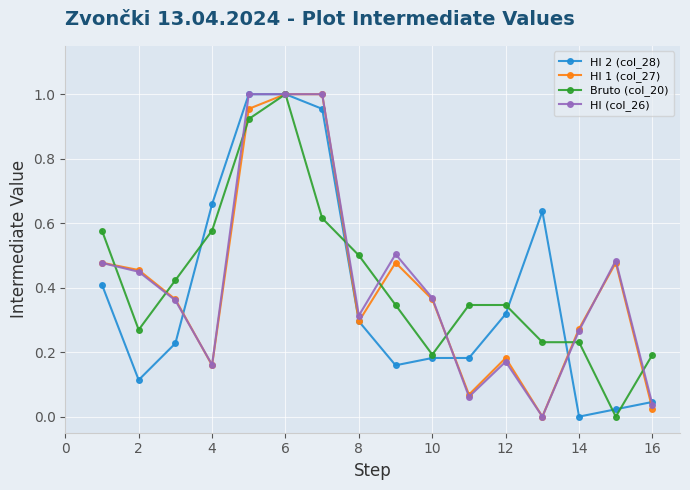

True or false: HI 2 (col_28) has more than 0 interior local peaks.

True